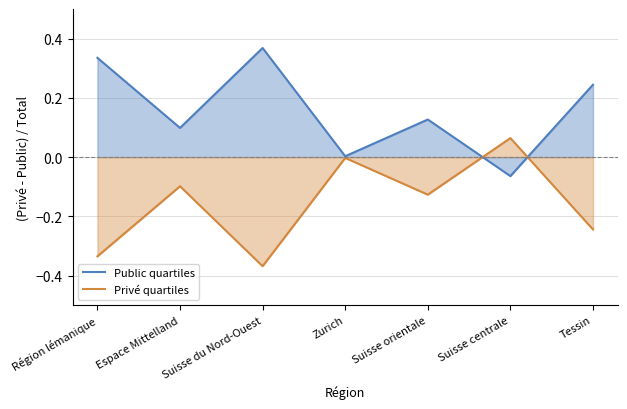

Between which two adjacent categories do Privé line and Public line first intersect?

Suisse orientale and Suisse centrale